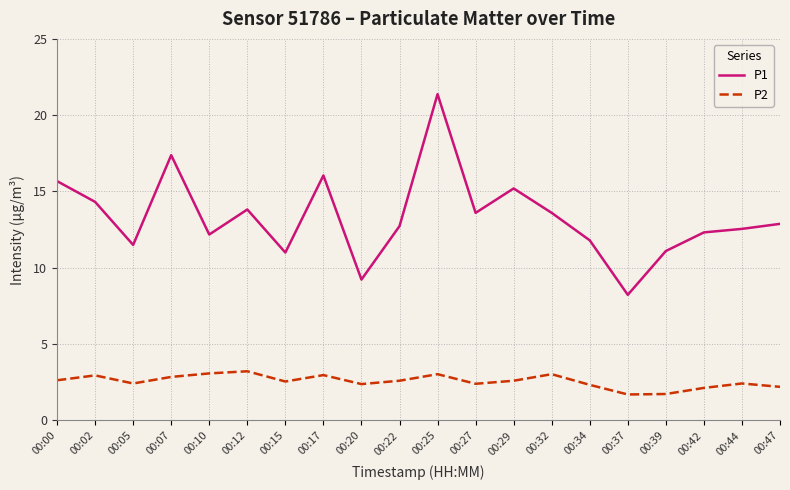

List the series in order of their overall mean, lowest first.

P2, P1